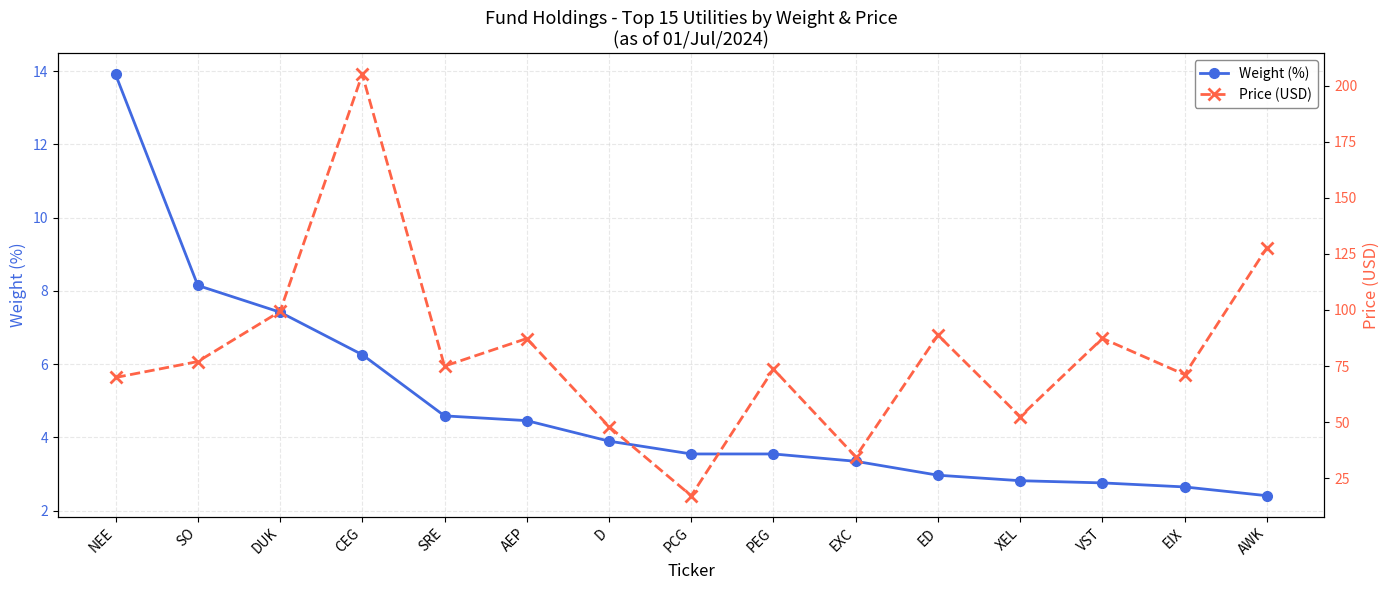

At which category does the chart reach its minimum across all series?

AWK